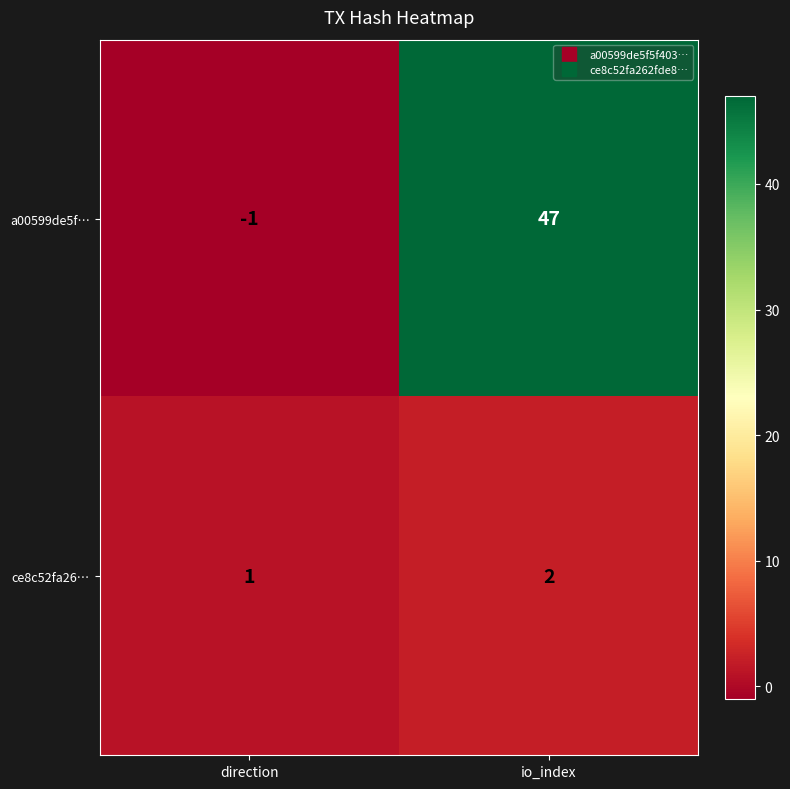

What is the difference between the maximum and minimum values in the a00599de5f… series?

48